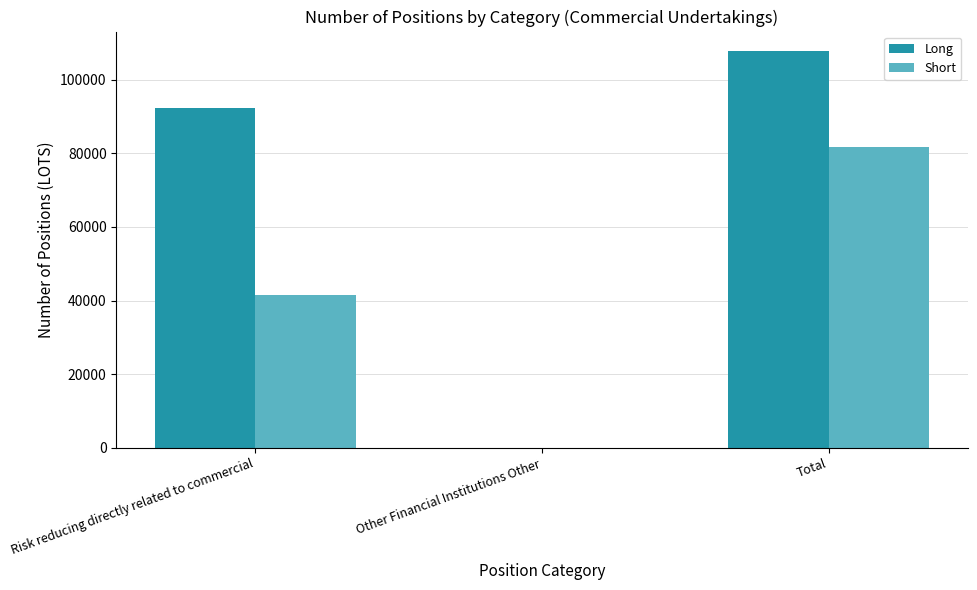

What value does the Long series have at Risk reducing directly related to commercial?

92277.0